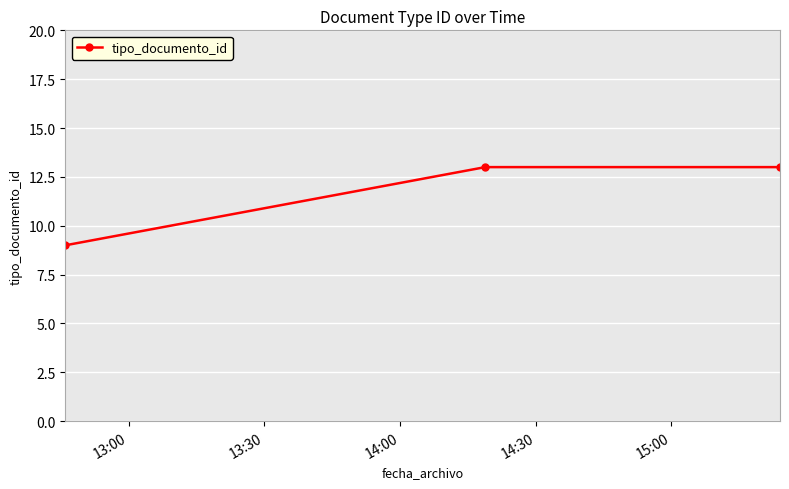

What is the sum of all values?

35